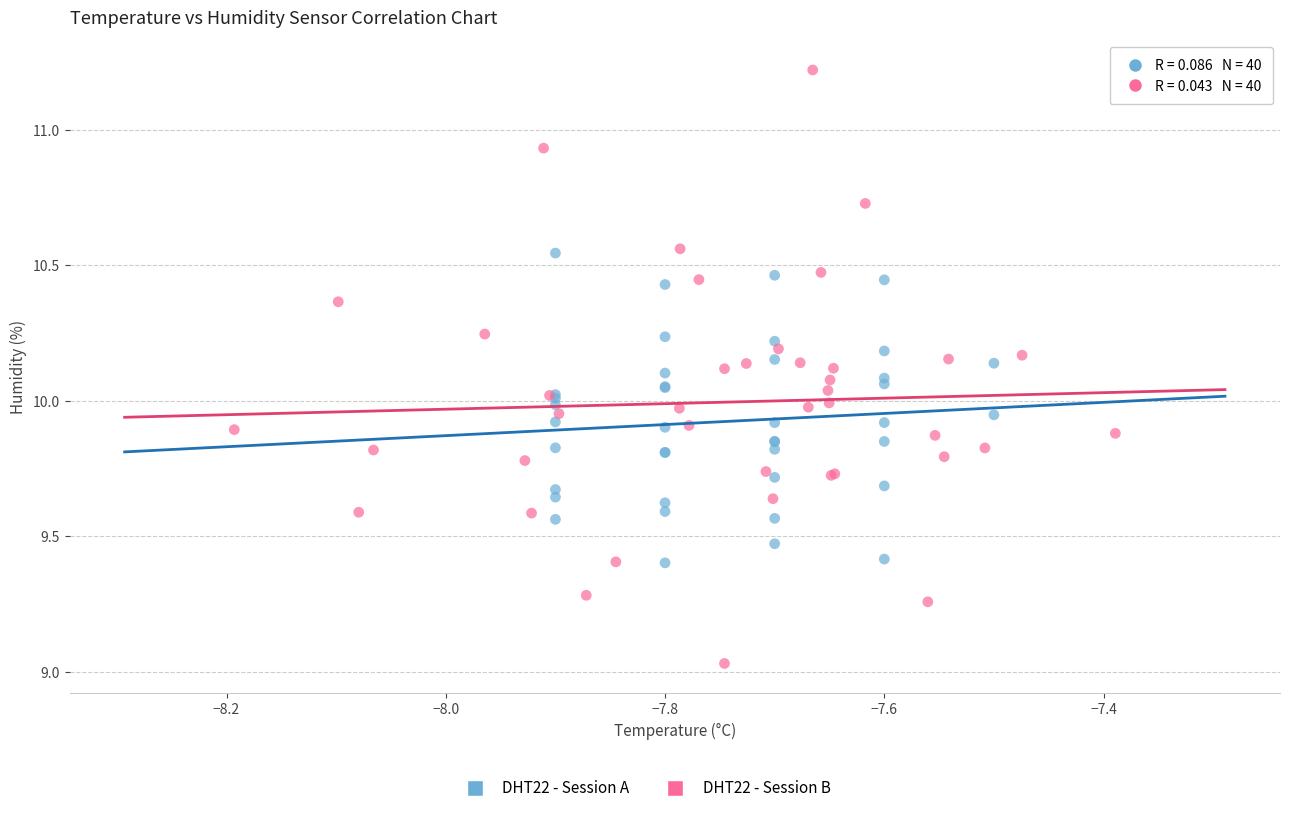

Which series reaches the minimum Y coordinate?

DHT22 - Session B